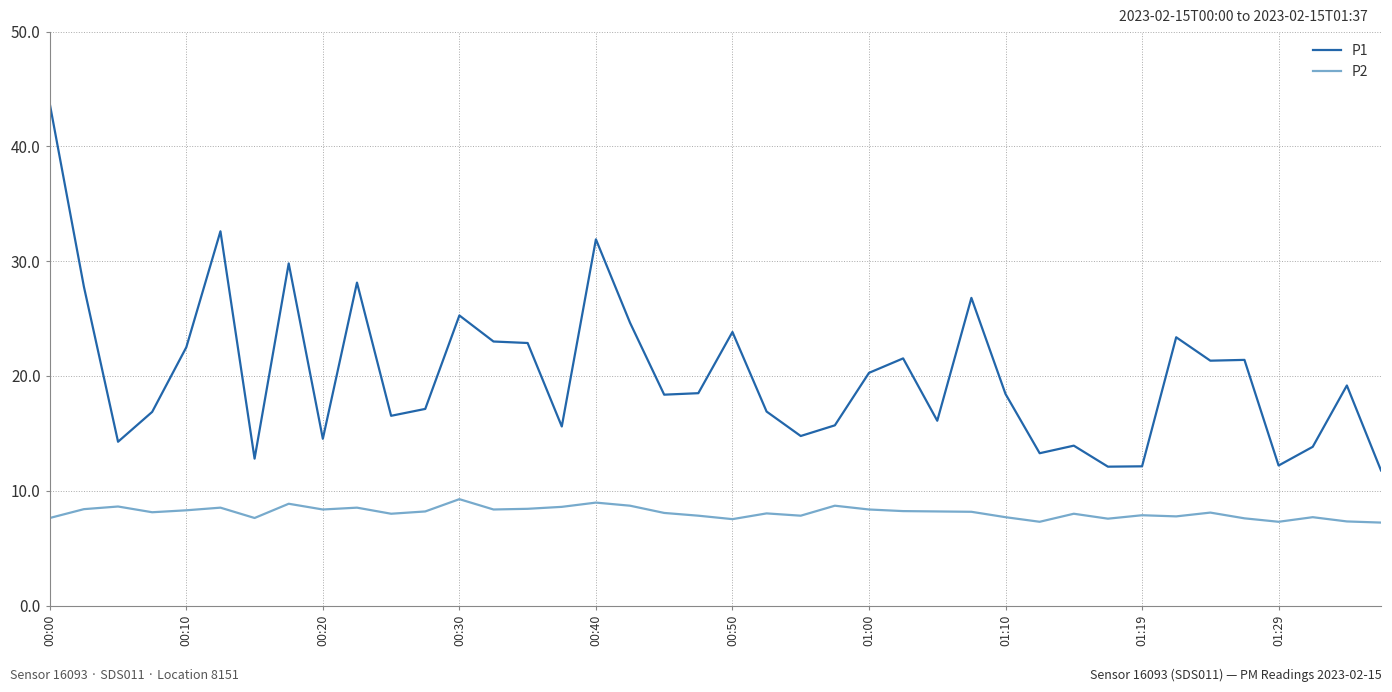

Which series has the widest spread of values?

P1